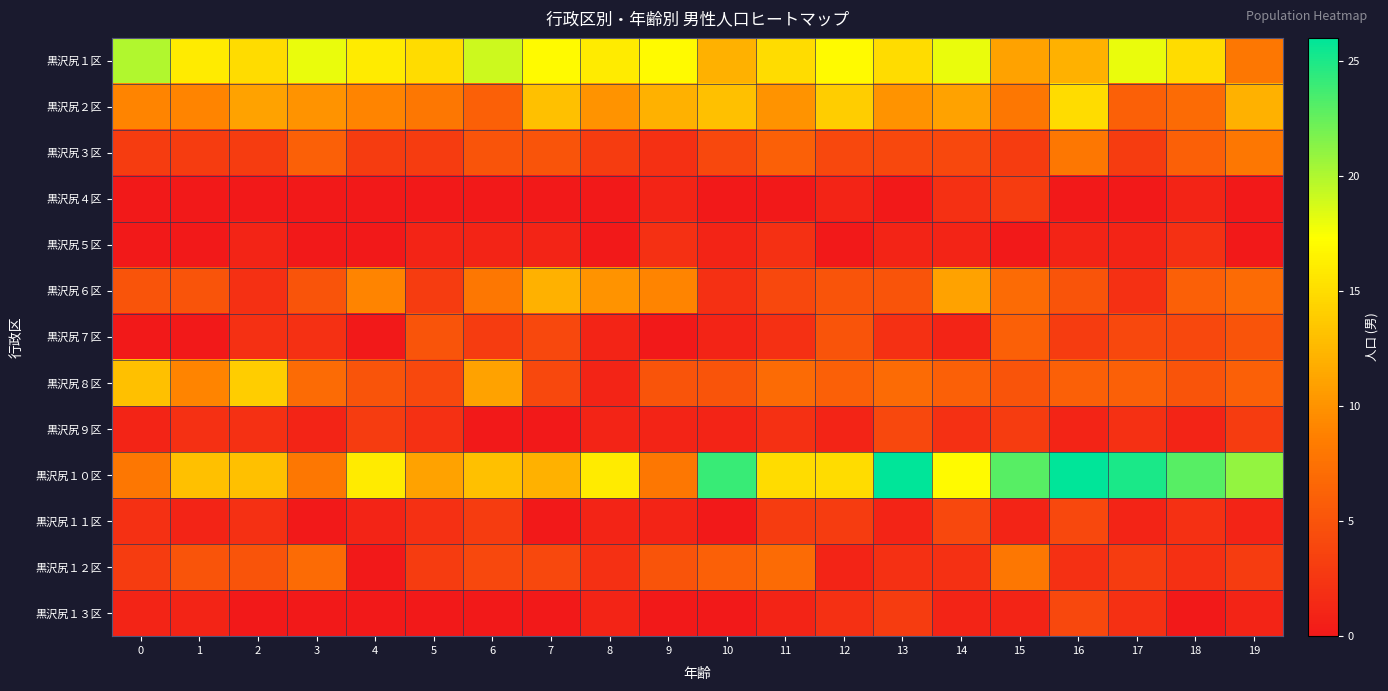

Which series has the largest total across all categories?

黒沢尻１０区